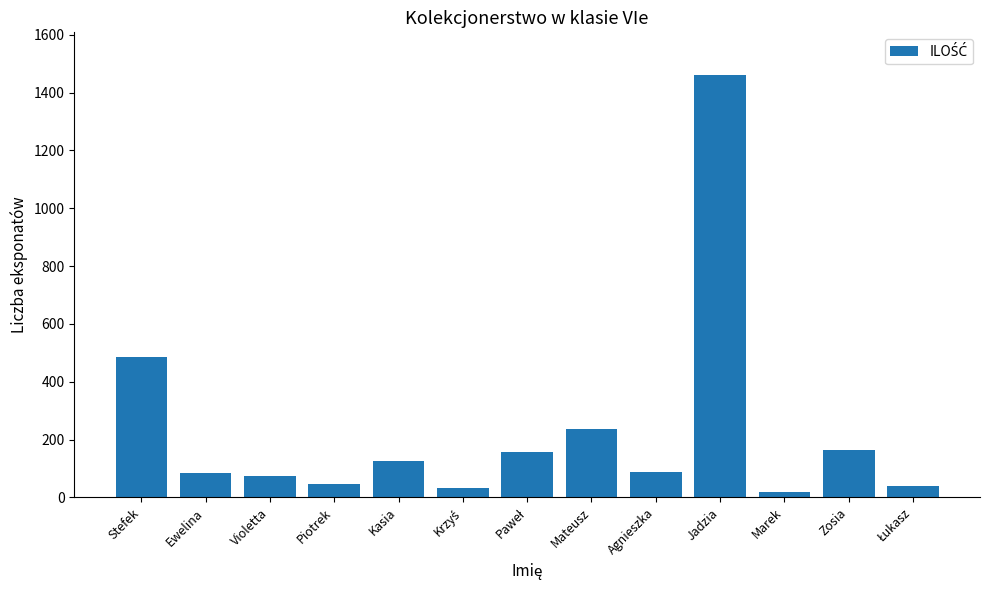

What position from the right is Jadzia?

4